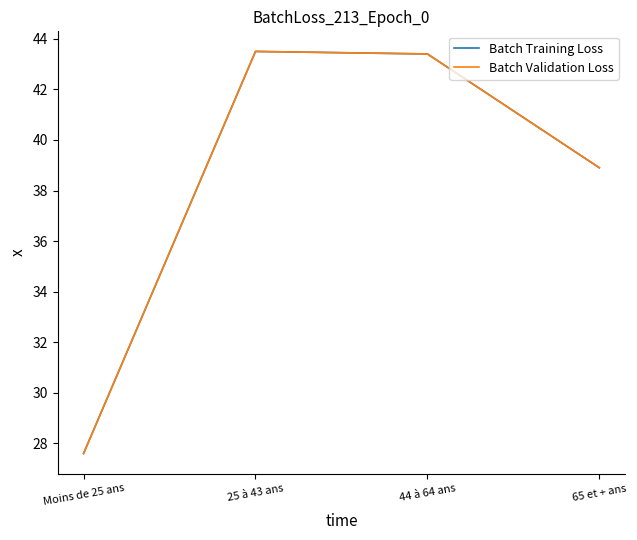

What is the sum of the Batch Training Loss values at 44 à 64 ans and 25 à 43 ans?

86.9